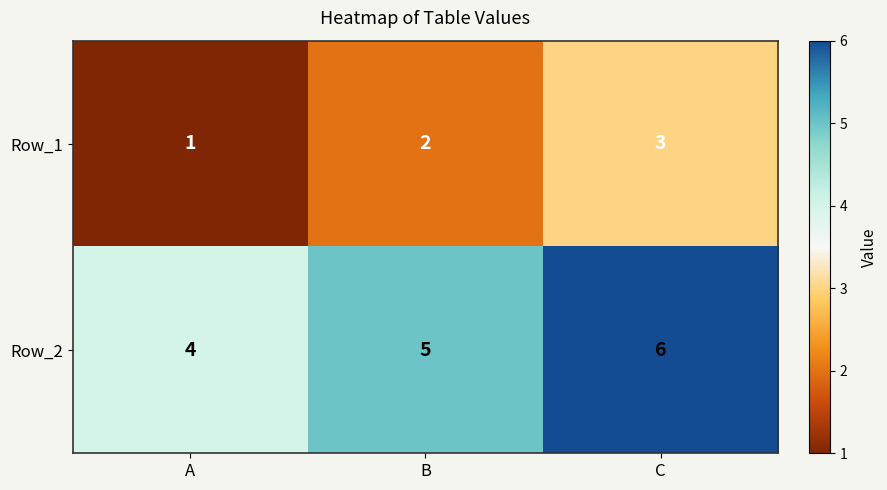

Is it true that Row_2 equals 1 at A?

False